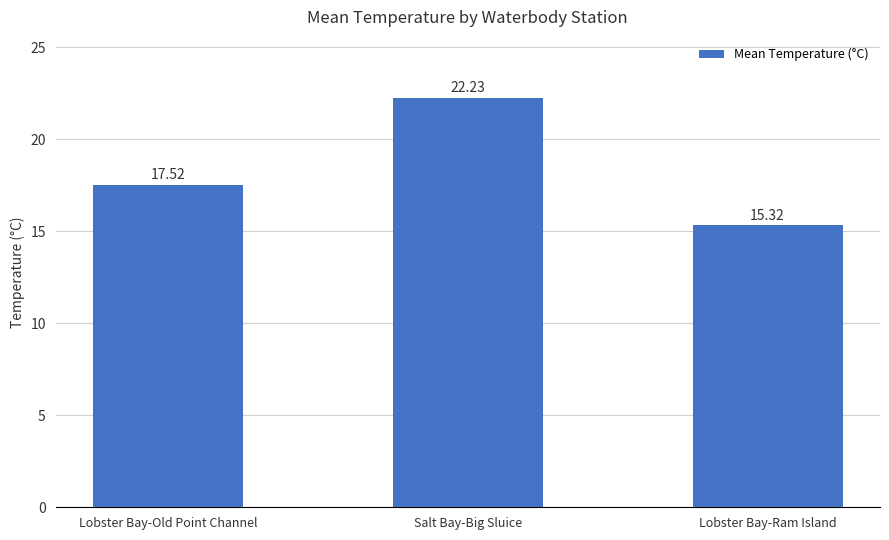

What is the ratio of the value at Salt Bay-Big Sluice to the value at Lobster Bay-Old Point Channel?

1.3